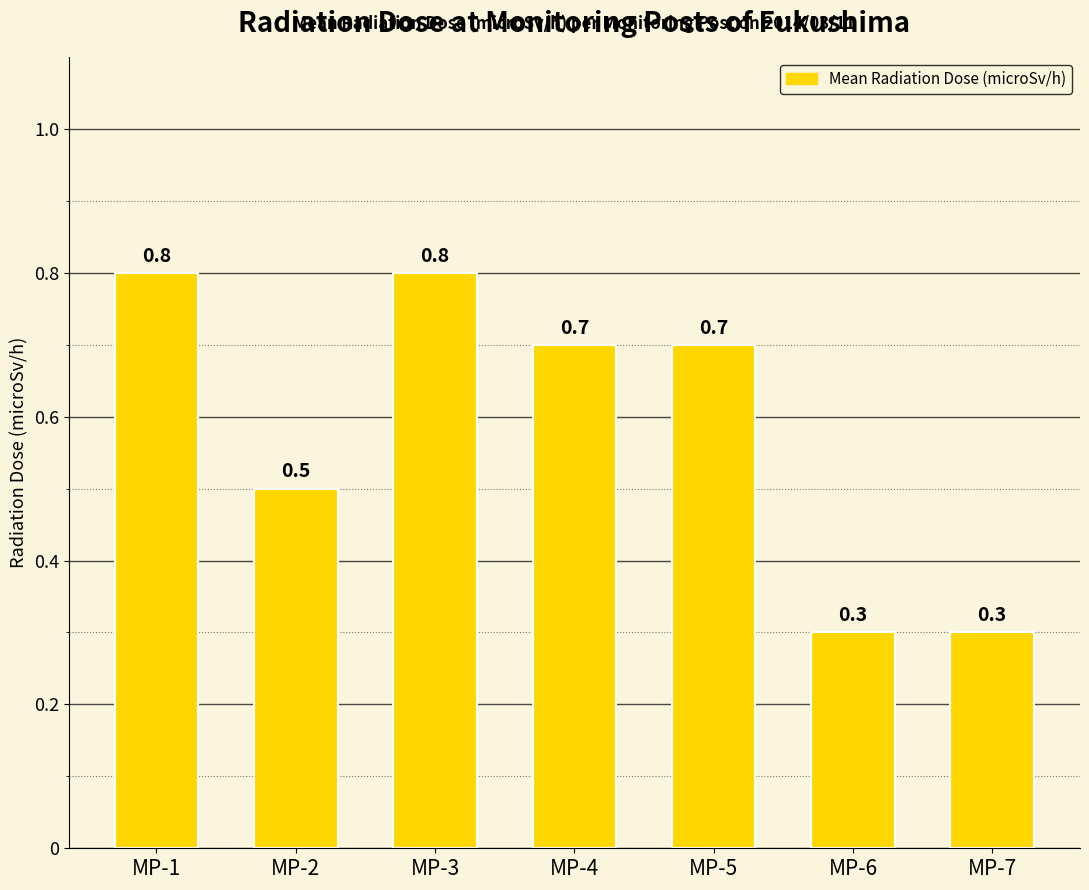

What is the greatest value displayed?

0.8